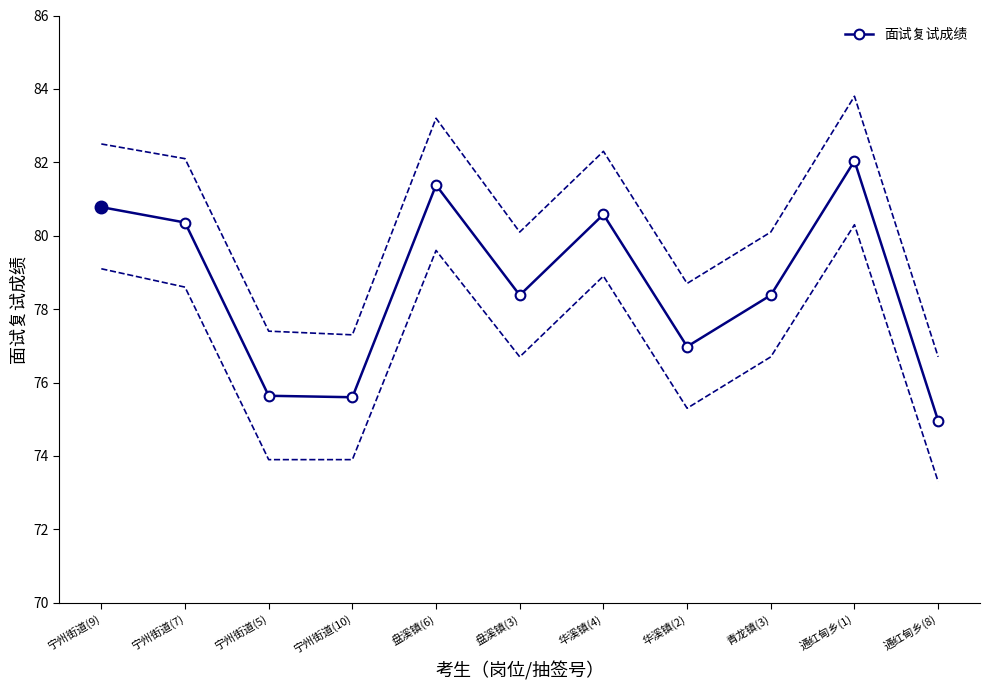

Approximately how many times larger is the value at 宁州街道(10) compared to 宁州街道(9)?

0.9